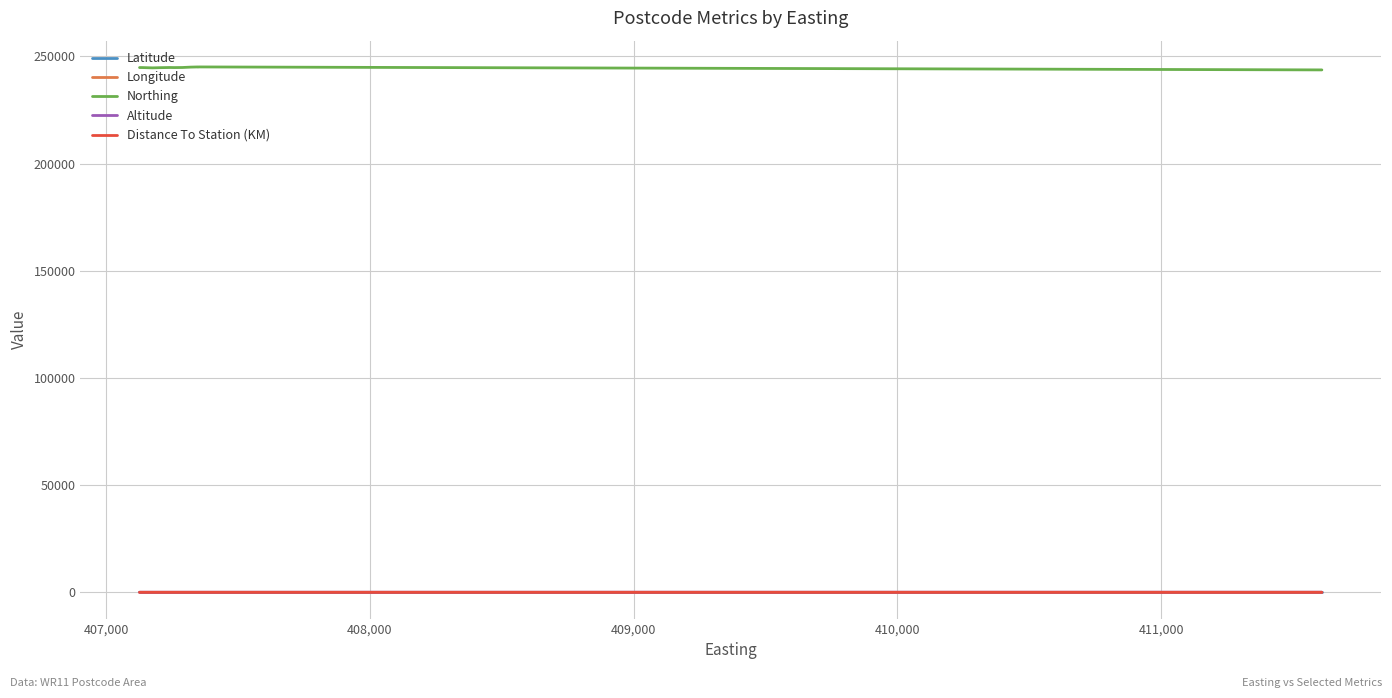

What is the maximum value shown in the chart?

245066.0